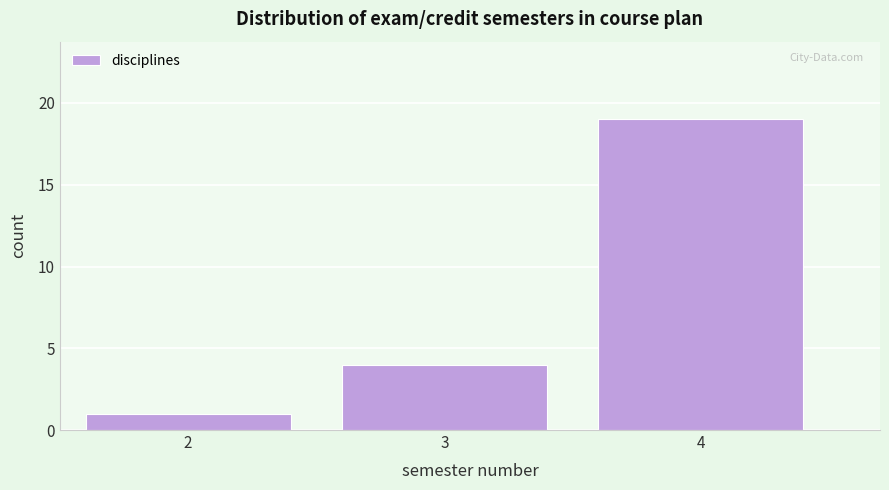

Reading left to right, transcribe all the data shown in this chart.

2=1	3=4	4=19